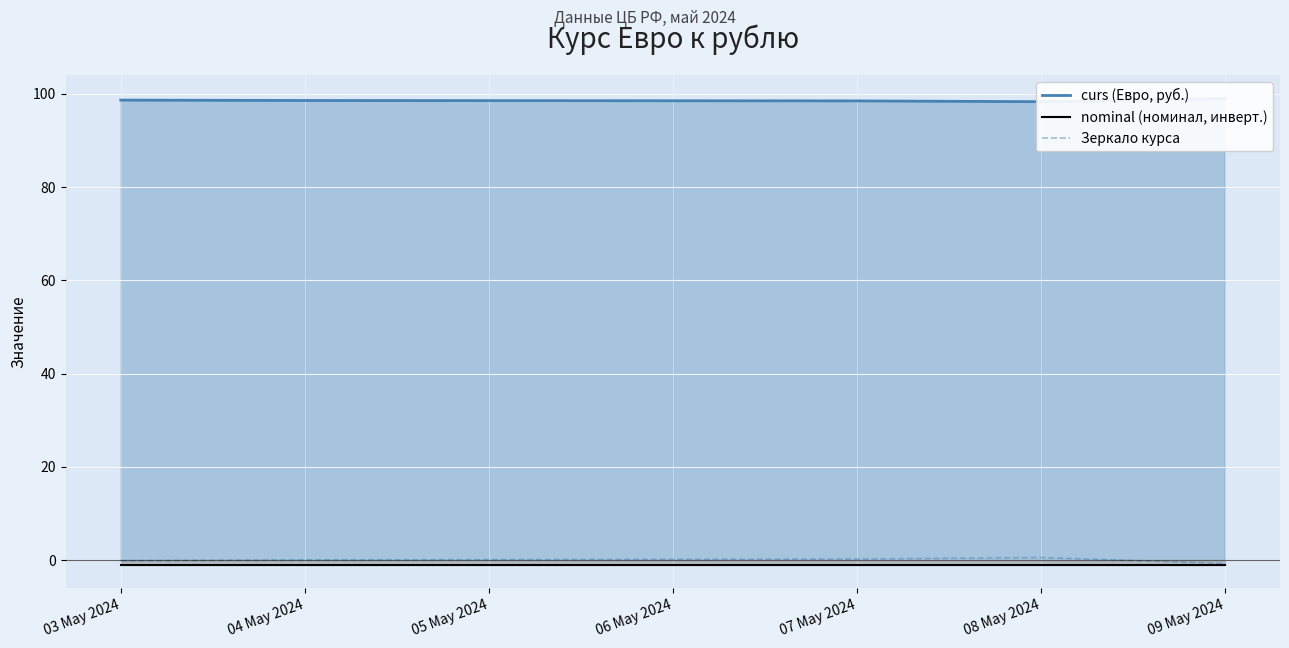

Is it true that Зеркало курса equals 0.6 at 08 May 2024?

True